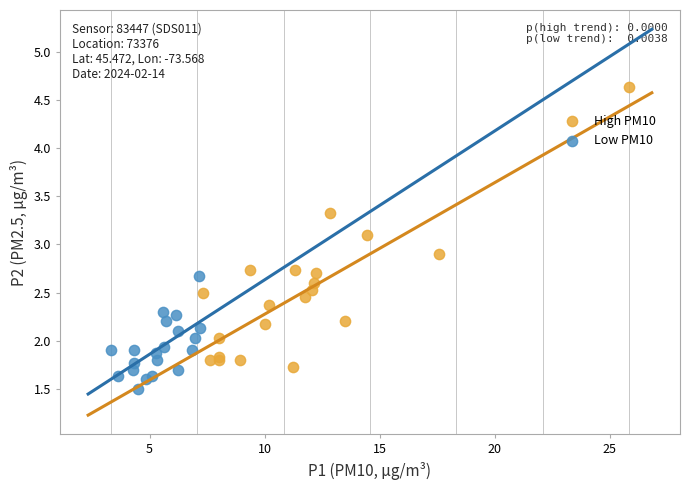

Which series has the widest spread of Y values?

High PM10